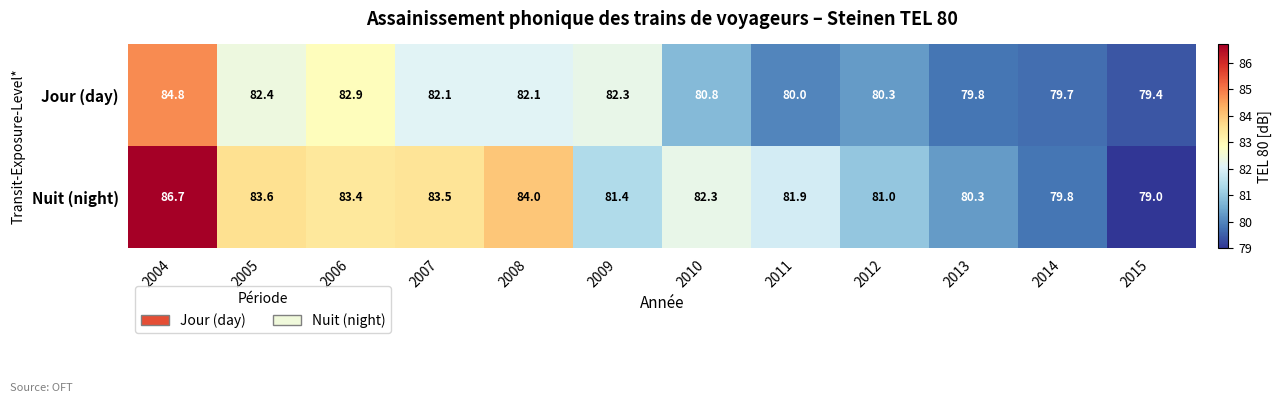

At how many categories does at least one series exceed 80?

10